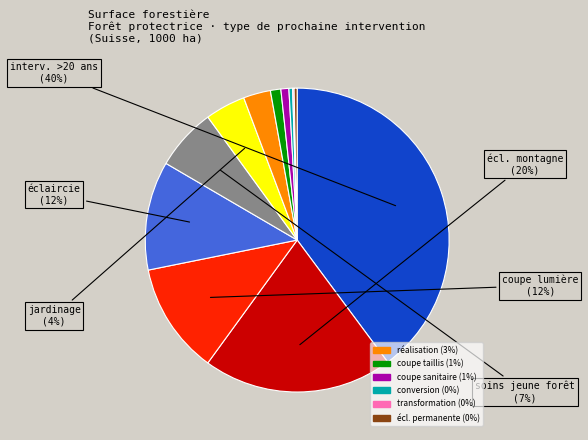

To the nearest percent, what is the average slice percentage?

8%